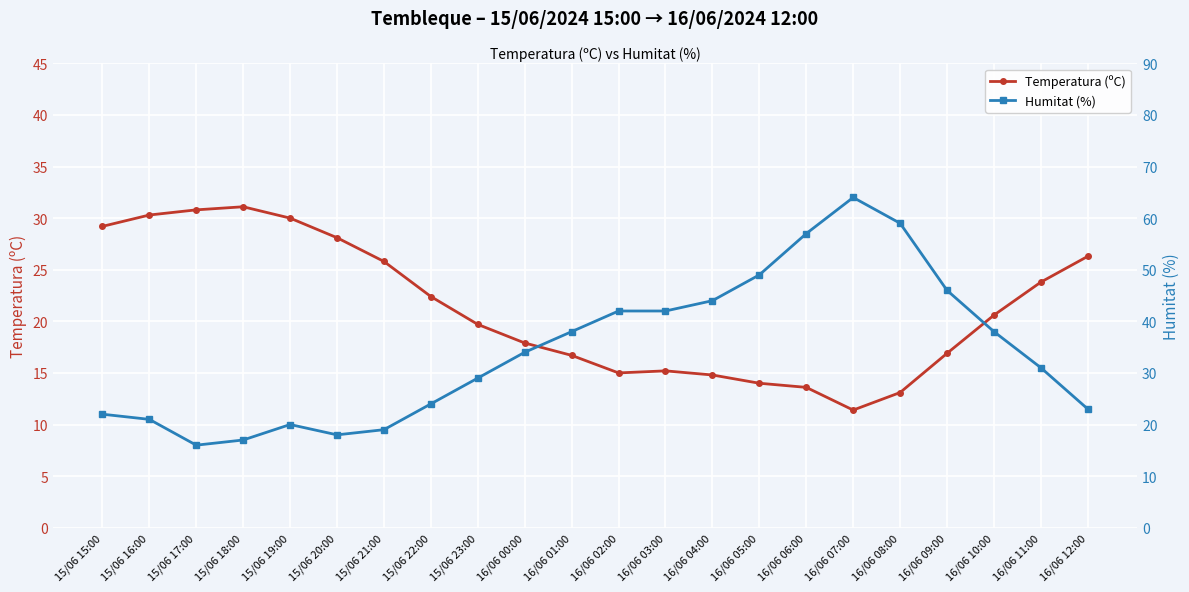

What position from the left is 15/06 16:00?

2